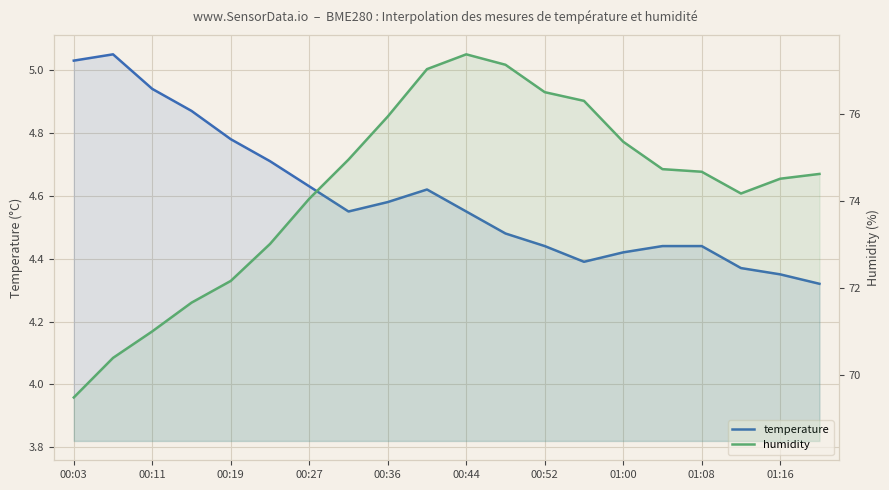

What is the difference between the maximum and minimum values in the temperature series?

0.7